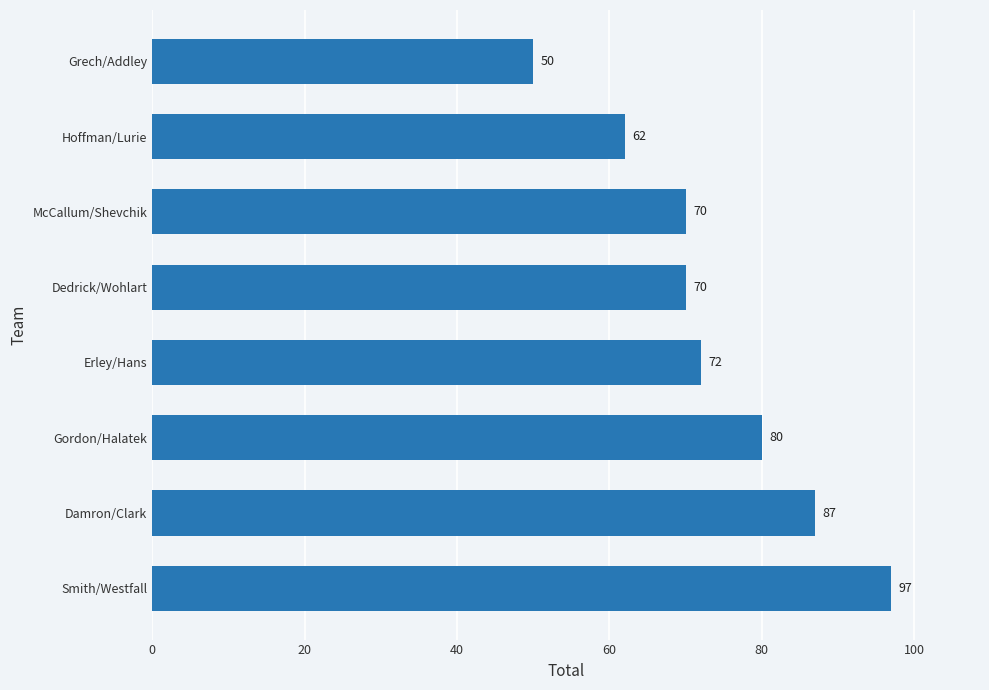

Where is the data nearest to the value 73?

Erley/Hans